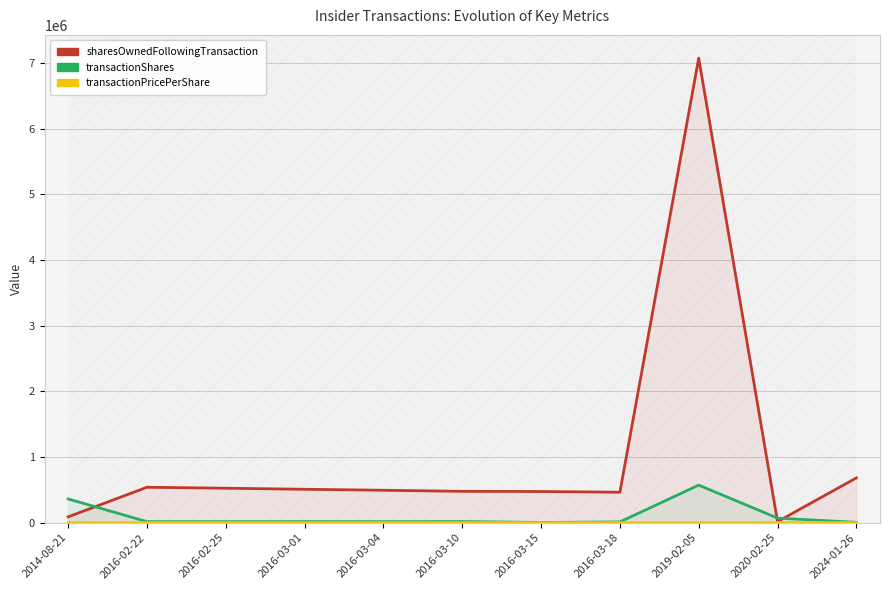

Does the chart display data point markers on the line(s)?

No